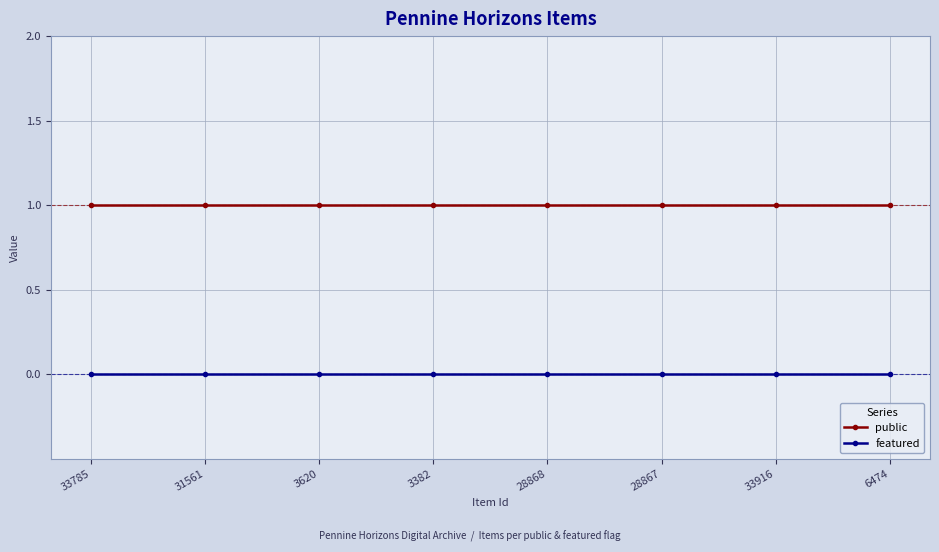

List the series in order of their overall mean, highest first.

public, featured